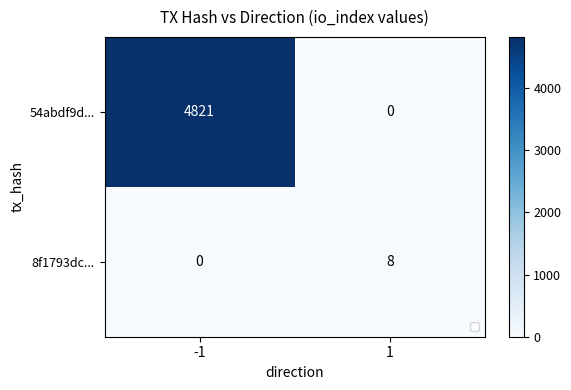

Which category has the lowest value in the 8f1793dc... series?

-1